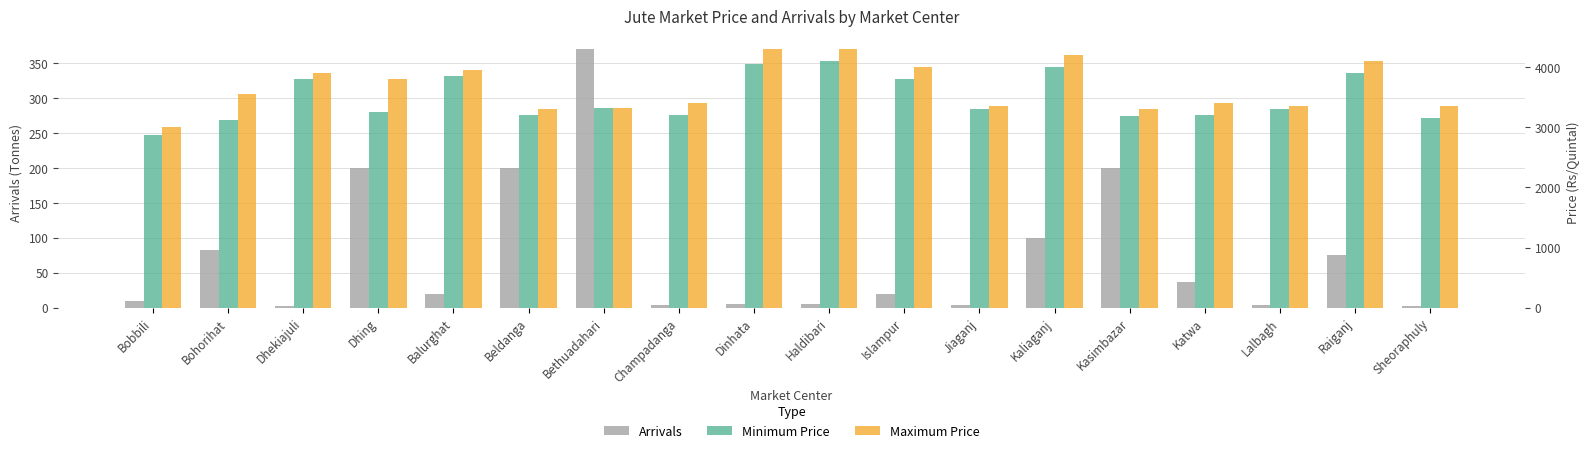

Rank the series by their maximum value, from highest to lowest.

Maximum Price, Minimum Price, Arrivals